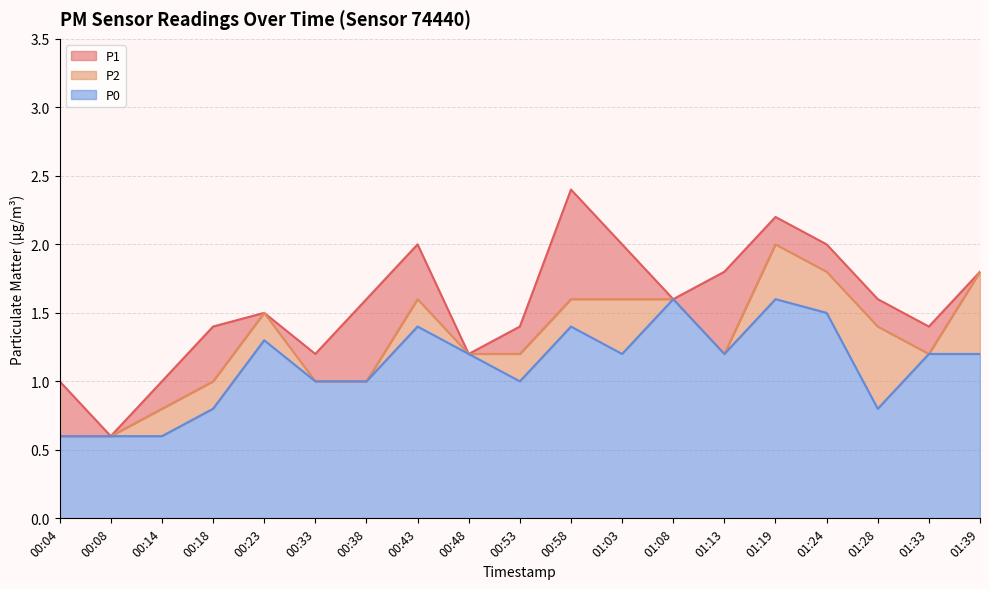

Reading left to right, what are all the values shown in this chart?

P1 line: 00:04=1.0	00:08=0.6	00:14=1.0	00:18=1.4	00:23=1.5	00:33=1.2	00:38=1.6	00:43=2.0	00:48=1.2	00:53=1.4	00:58=2.4	01:03=2.0	01:08=1.6	01:13=1.8	01:19=2.2	01:24=2.0	01:28=1.6	01:33=1.4	01:39=1.8
P2 line: 00:04=0.6	00:08=0.6	00:14=0.8	00:18=1.0	00:23=1.5	00:33=1.0	00:38=1.0	00:43=1.6	00:48=1.2	00:53=1.2	00:58=1.6	01:03=1.6	01:08=1.6	01:13=1.2	01:19=2.0	01:24=1.8	01:28=1.4	01:33=1.2	01:39=1.8
P0 line: 00:04=0.6	00:08=0.6	00:14=0.6	00:18=0.8	00:23=1.3	00:33=1.0	00:38=1.0	00:43=1.4	00:48=1.2	00:53=1.0	00:58=1.4	01:03=1.2	01:08=1.6	01:13=1.2	01:19=1.6	01:24=1.5	01:28=0.8	01:33=1.2	01:39=1.2